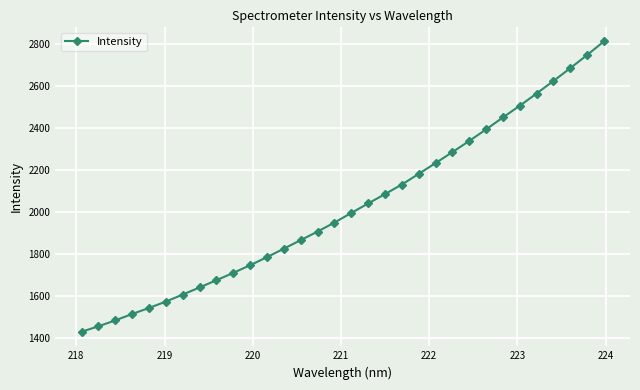

What is the value of the 13th point from the left?

1827.6